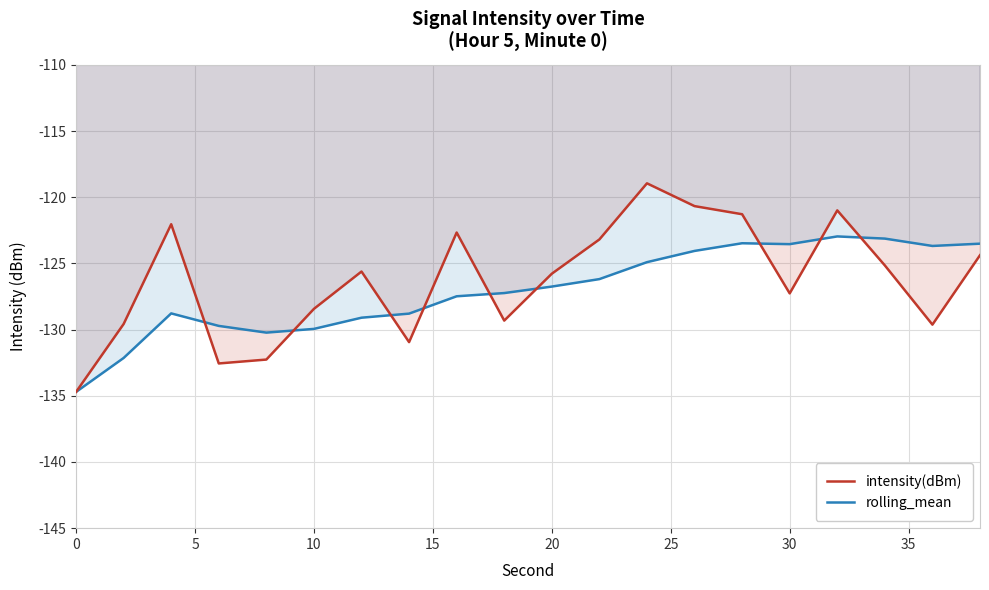

How many interior local valleys does the intensity(dBm) series have?

5